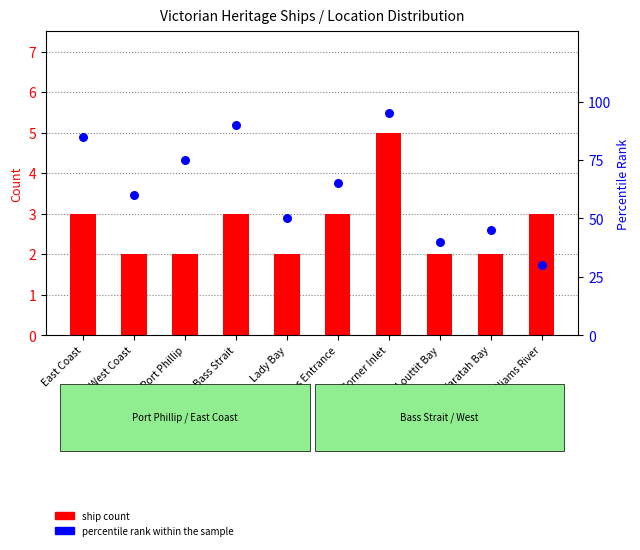

At how many categories does at least one series exceed 45?

7